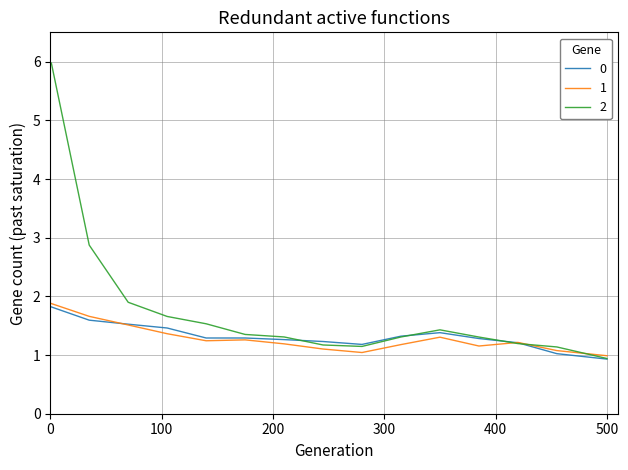

How many categories are shown in the chart?

15